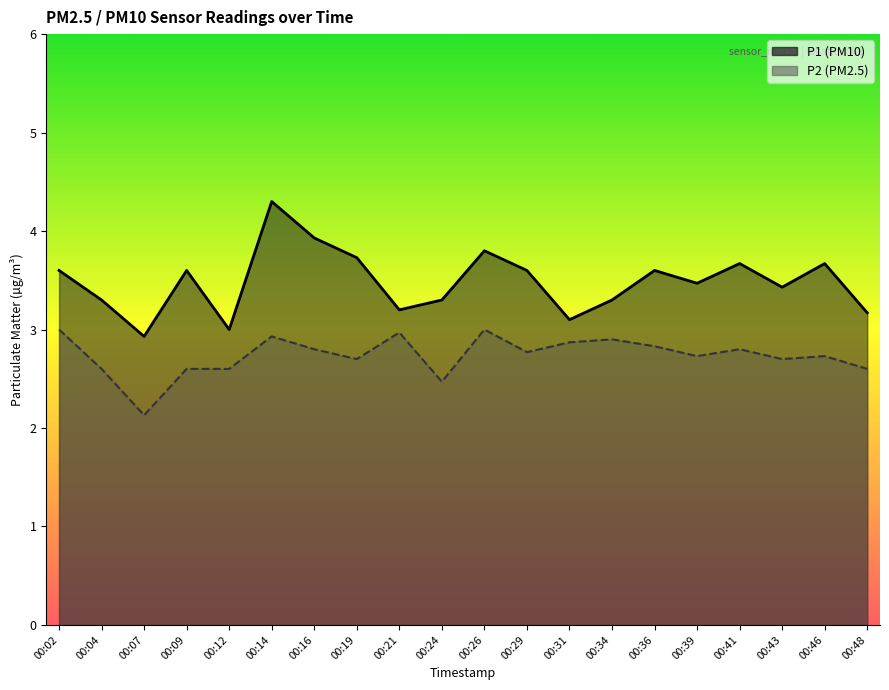

At 00:19, list the series in order from smallest to largest.

P2, P1